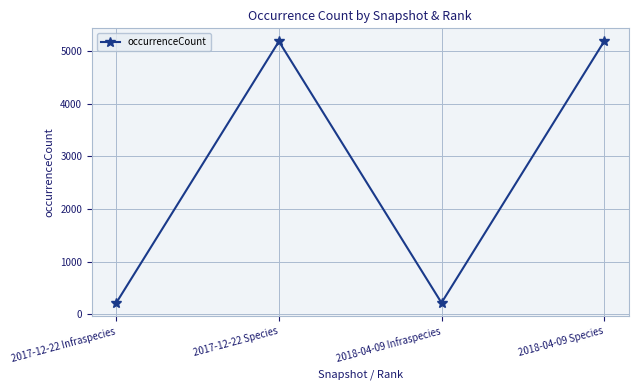

True or false: the data has more than 2 interior local peaks.

False